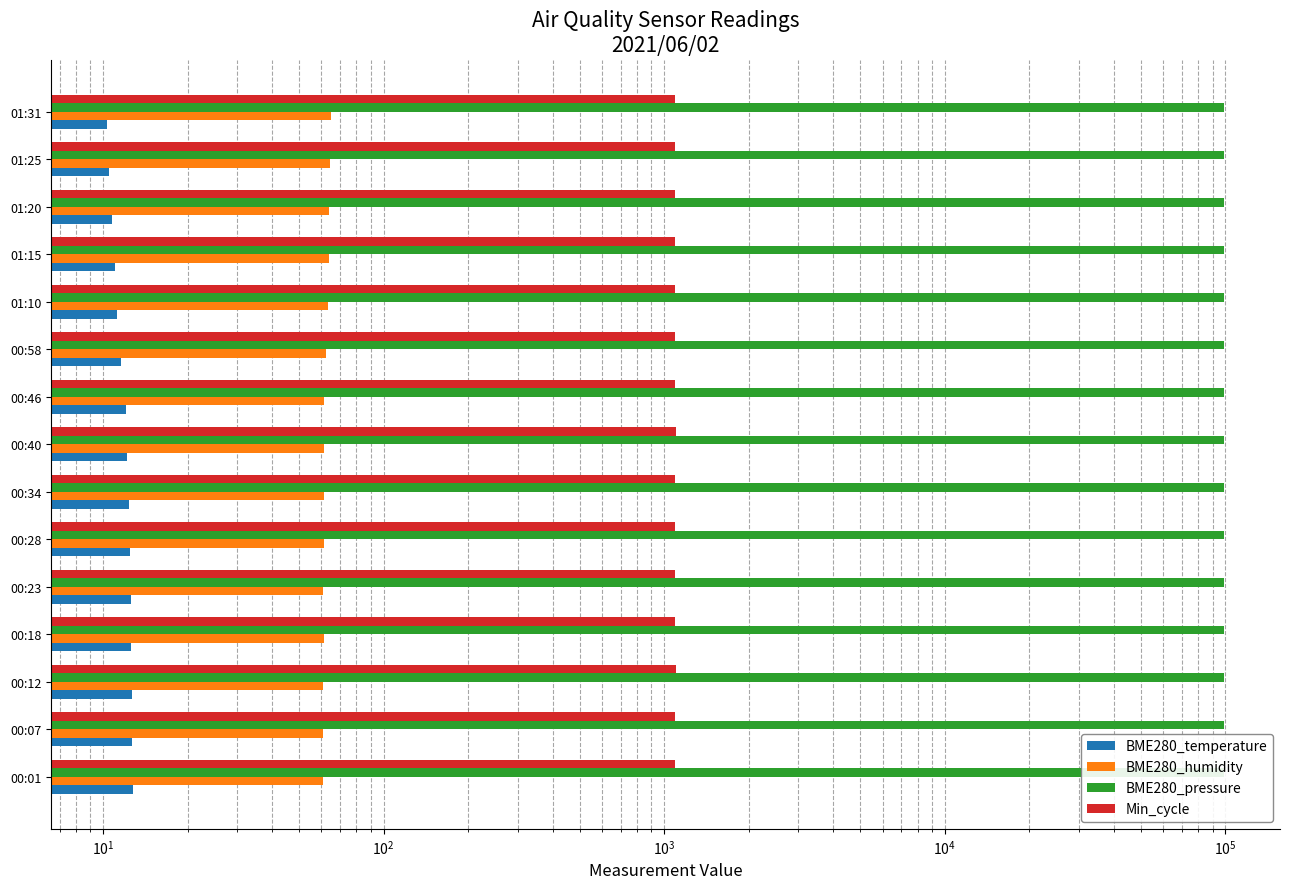

Is it true that BME280_temperature equals 18.3 at 00:40?

False